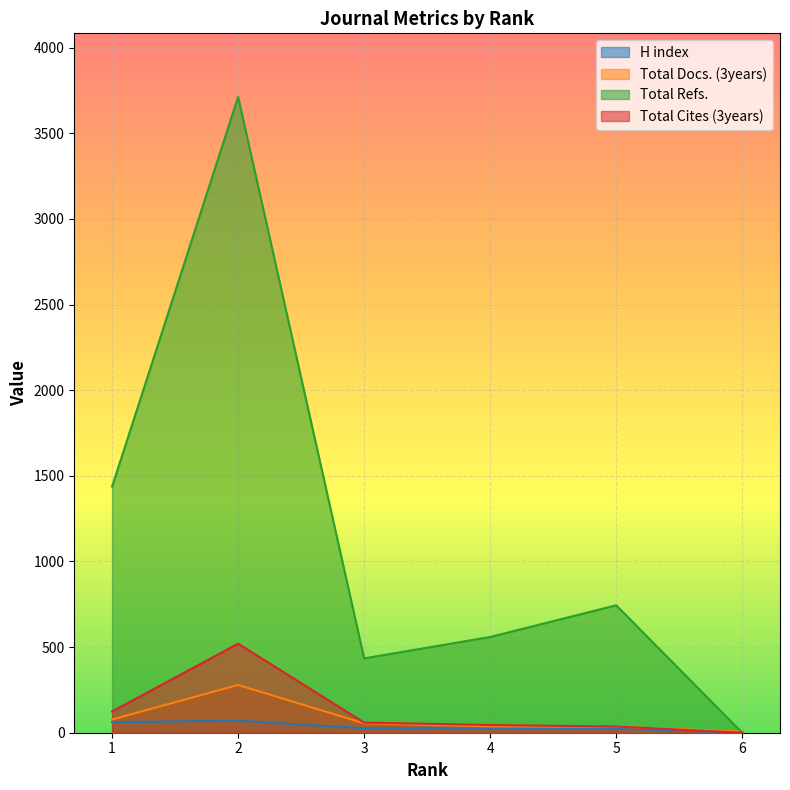

How many intersections are there between H index and Total Cites (3years)?

1